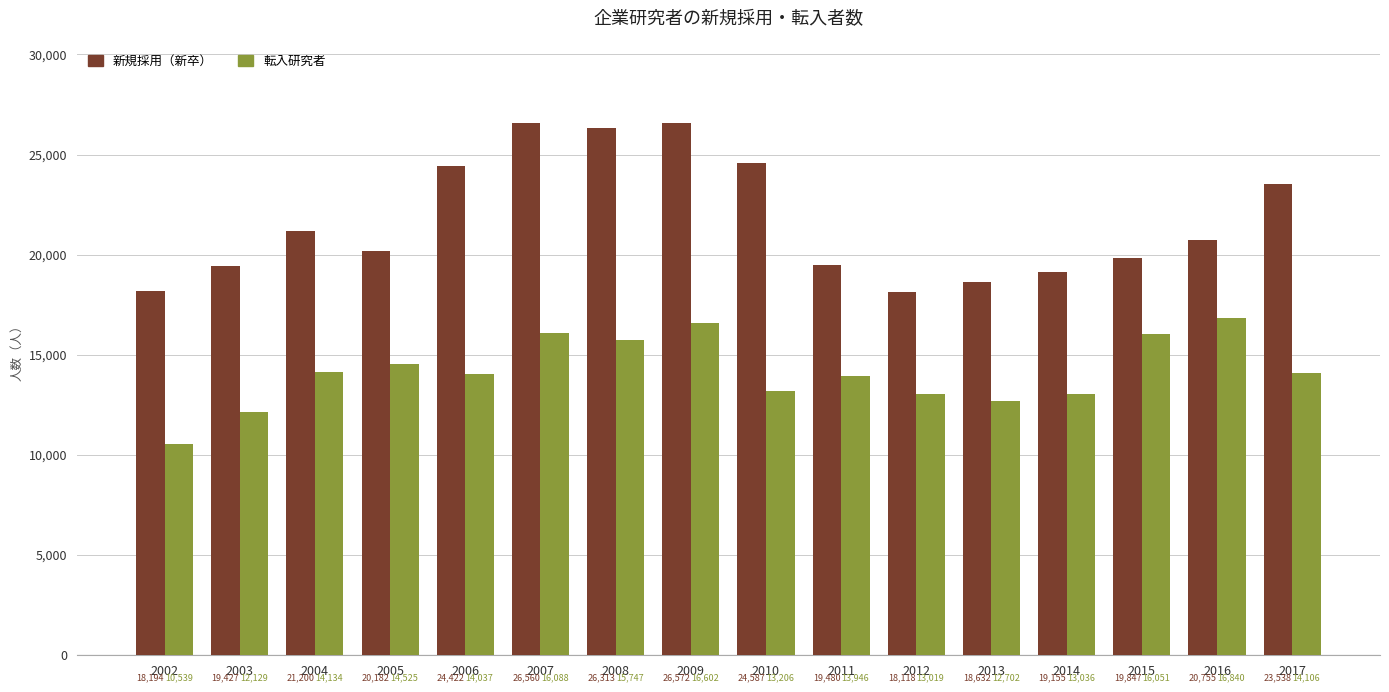

At 2007, list the series in order from smallest to largest.

転入研究者, 新規採用（新卒）